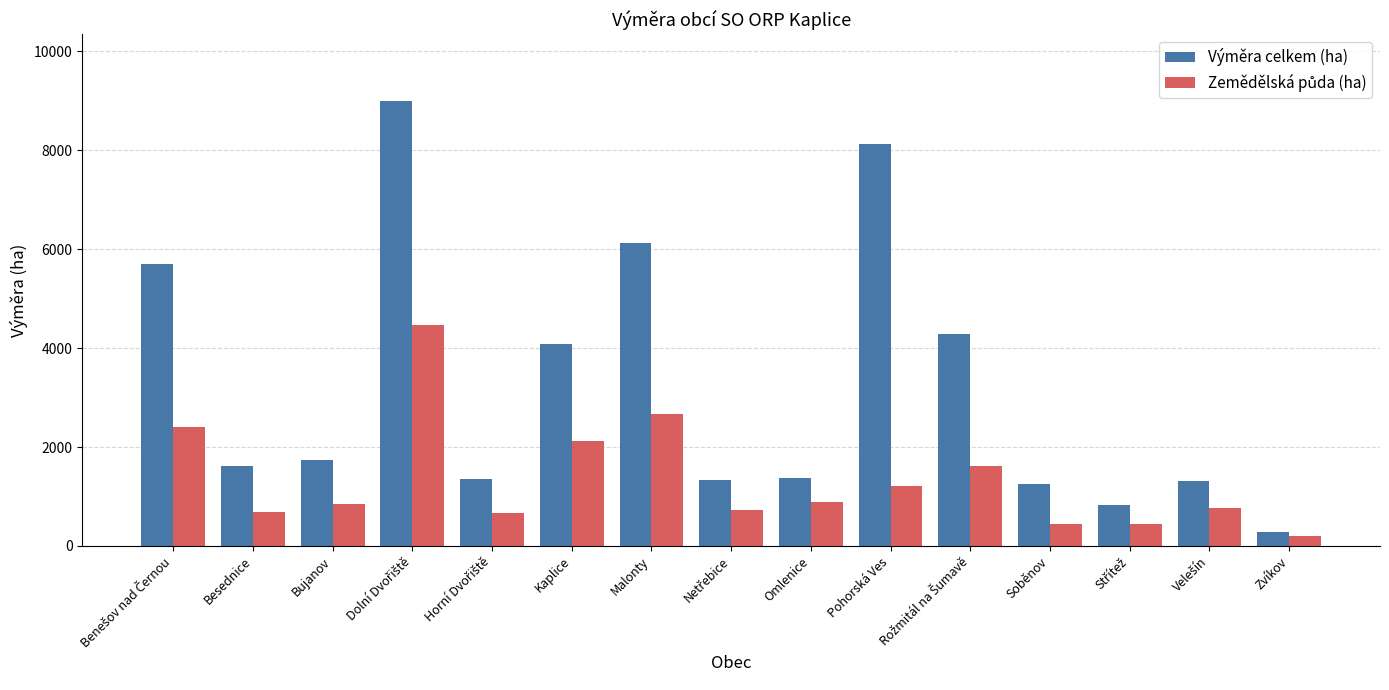

What is the highest value of the Výměra celkem (ha) series?

8996.7